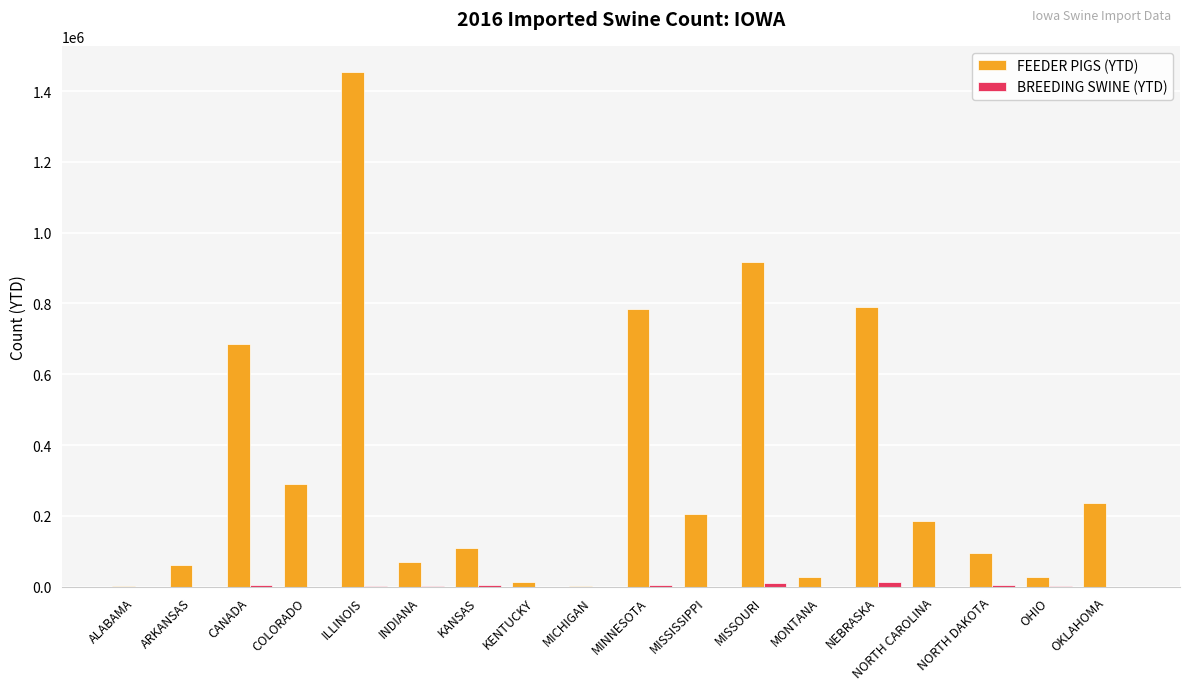

What is the sum of the FEEDER PIGS (YTD) values at KANSAS and ARKANSAS?

169480